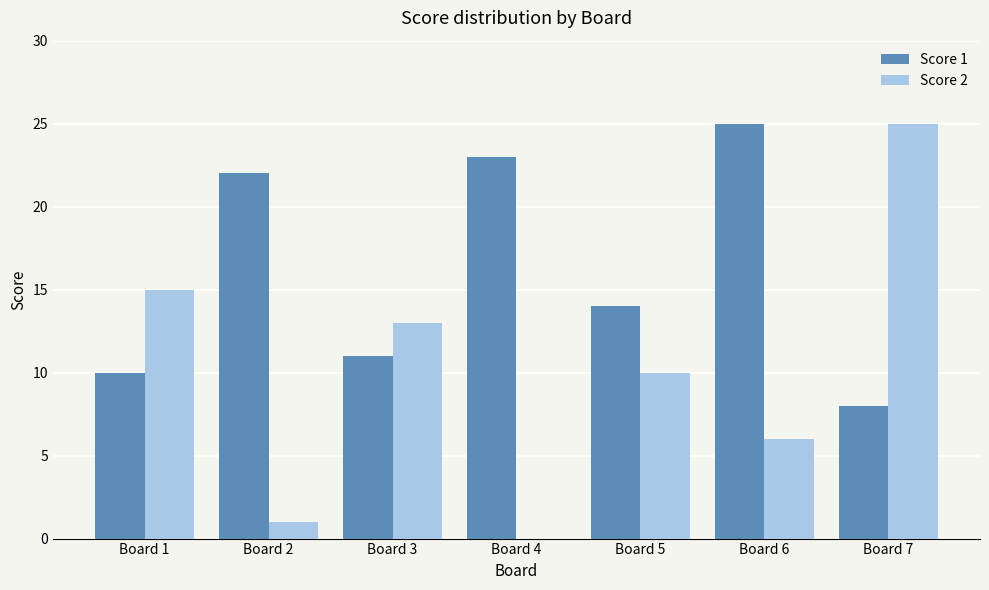

Are the bars grouped side by side (vs. stacked)?

Yes